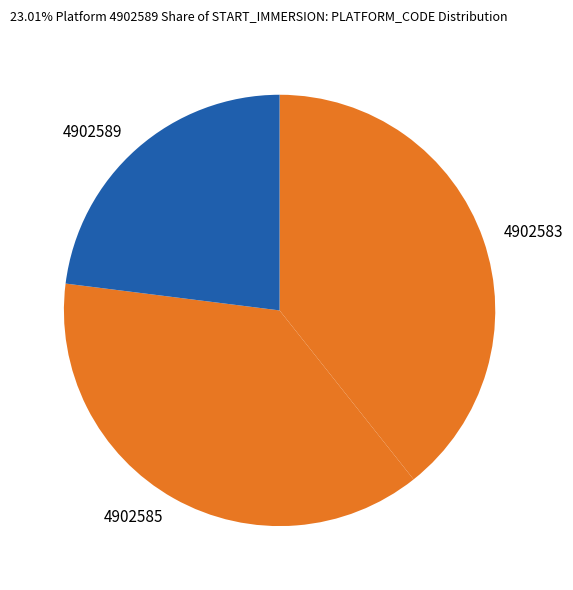

Is 4902583 the majority of the pie?

No